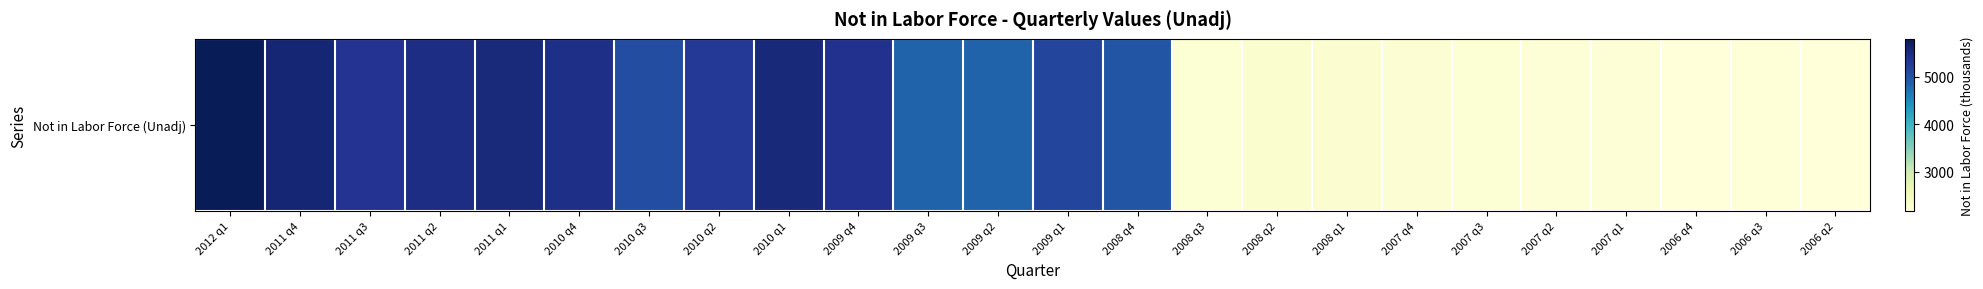

Which has a higher value, 2008 q2 or 2010 q2?

2010 q2